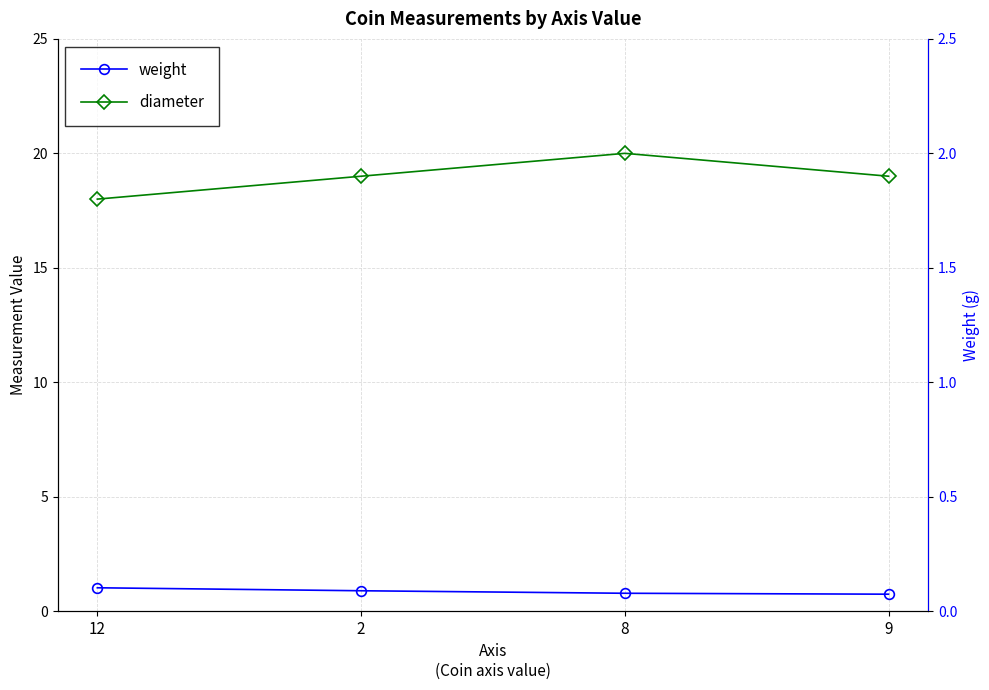

Reading left to right, list all the values displayed in this chart.

weight: 1.0	0.9	0.8	0.7
diameter: 18.0	19.0	20.0	19.0